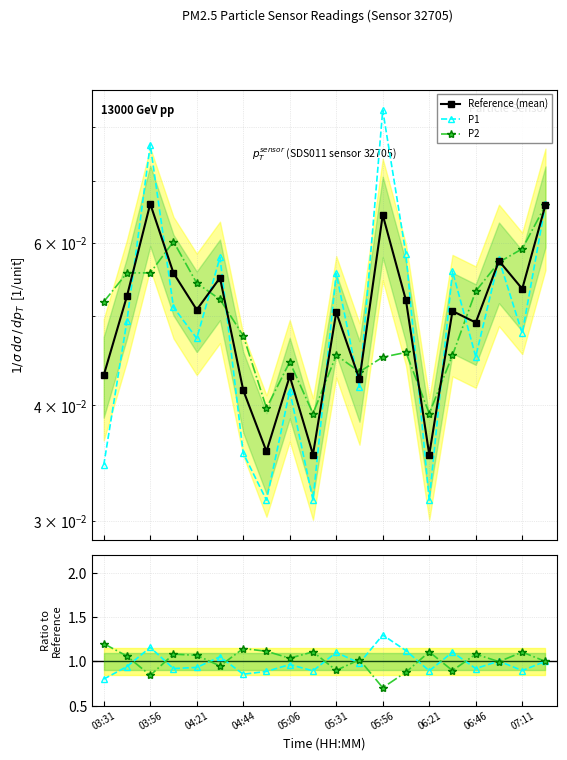

Is the value of P1 at 07:11 greater than the value of P2 at 05:56?

Yes